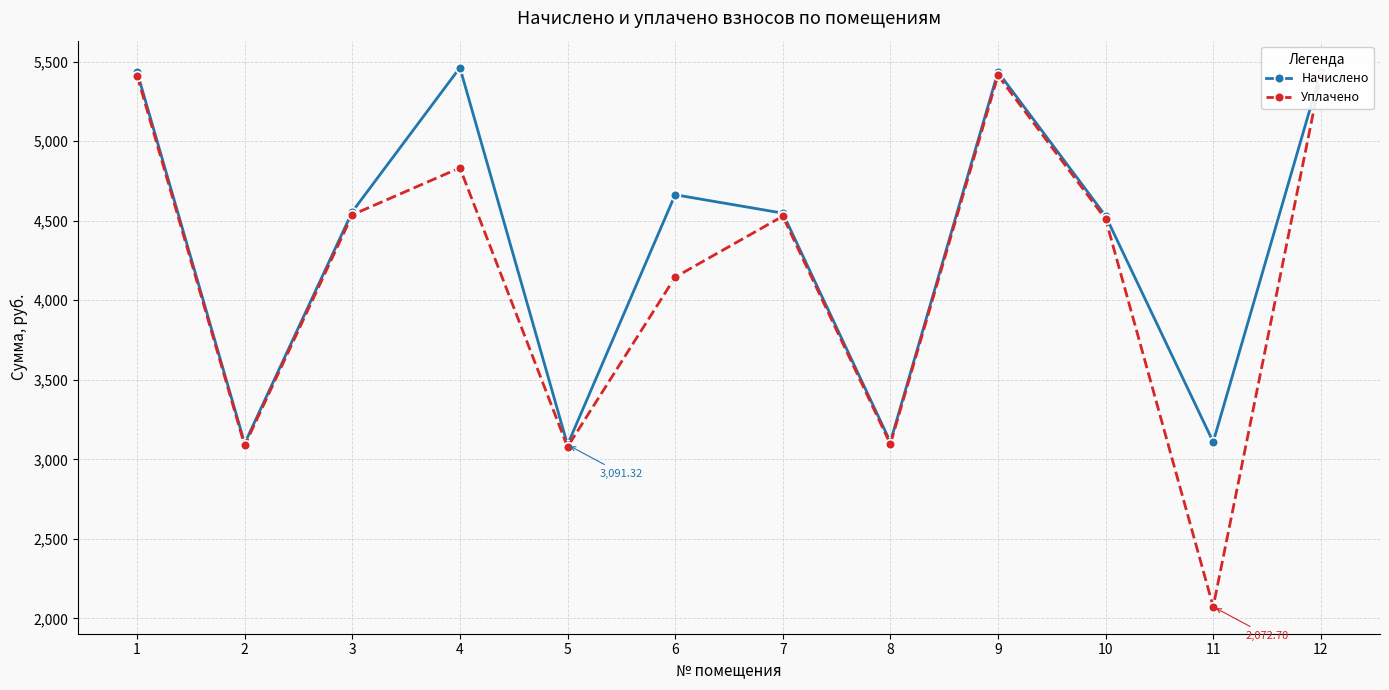

What is the value of the Начислено point at the 10th from the left?

4530.3